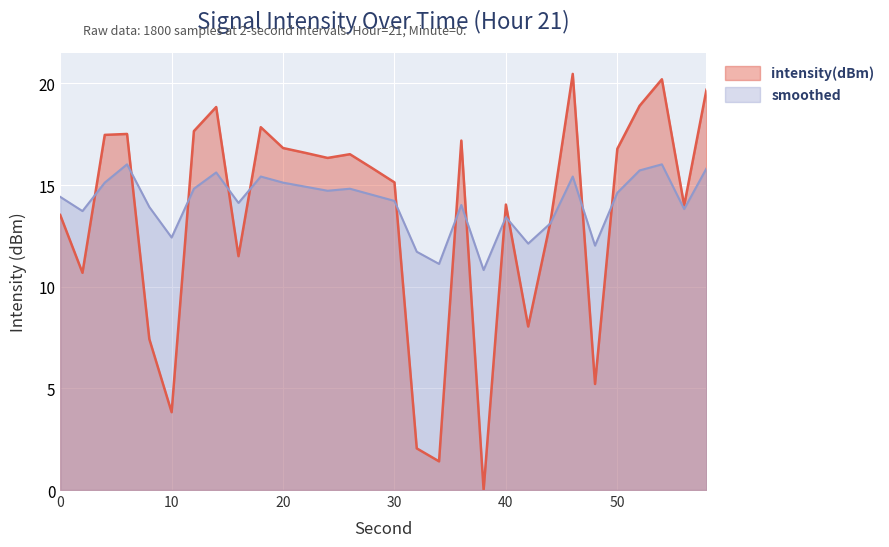

True or false: intensity(dBm) and smoothed intersect in this chart.

True